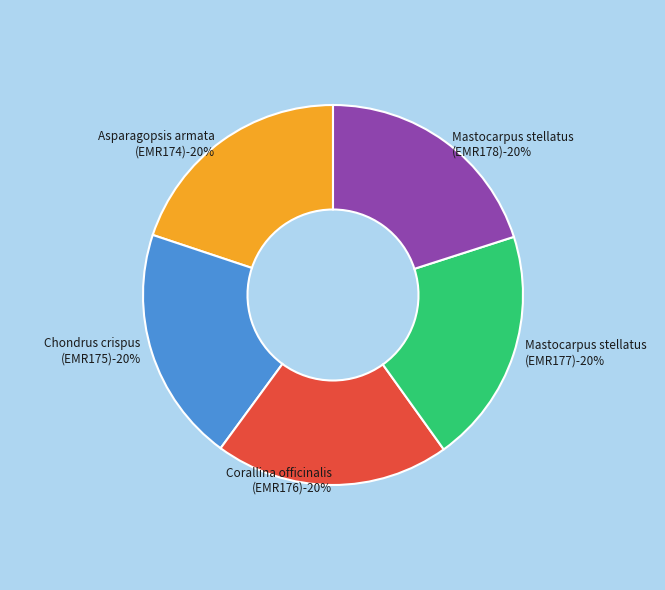

Between Chondrus crispus (EMR175) and Corallina officinalis (EMR176), which is larger?

Chondrus crispus (EMR175)